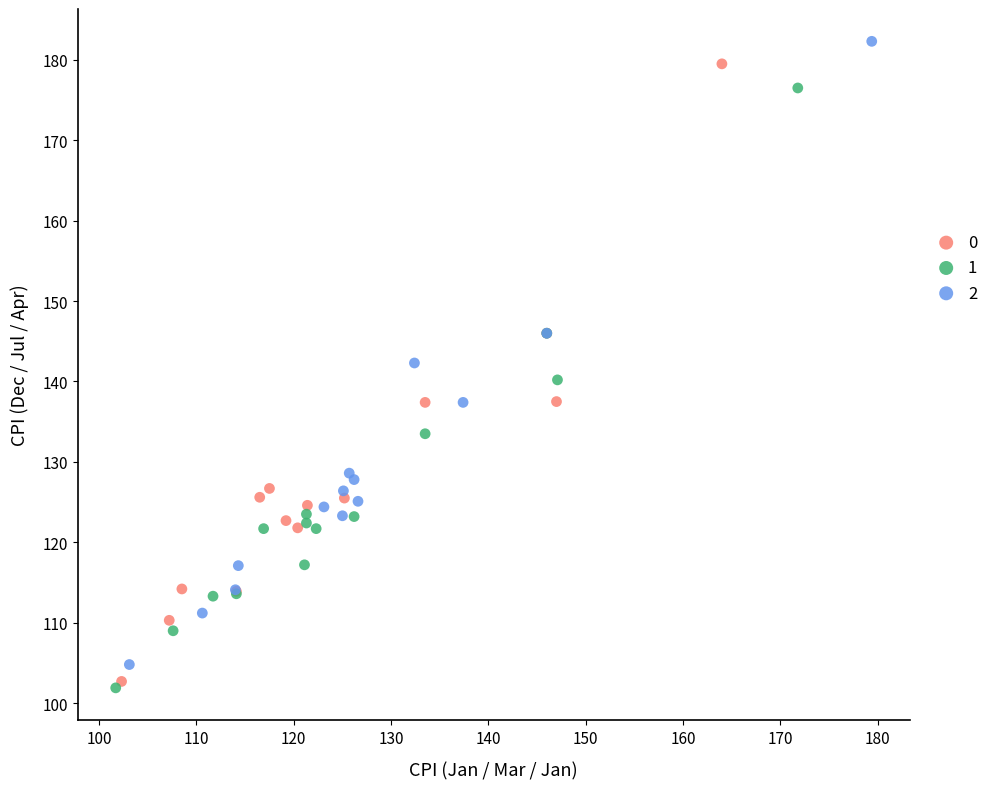

Which series reaches the maximum Y coordinate?

2